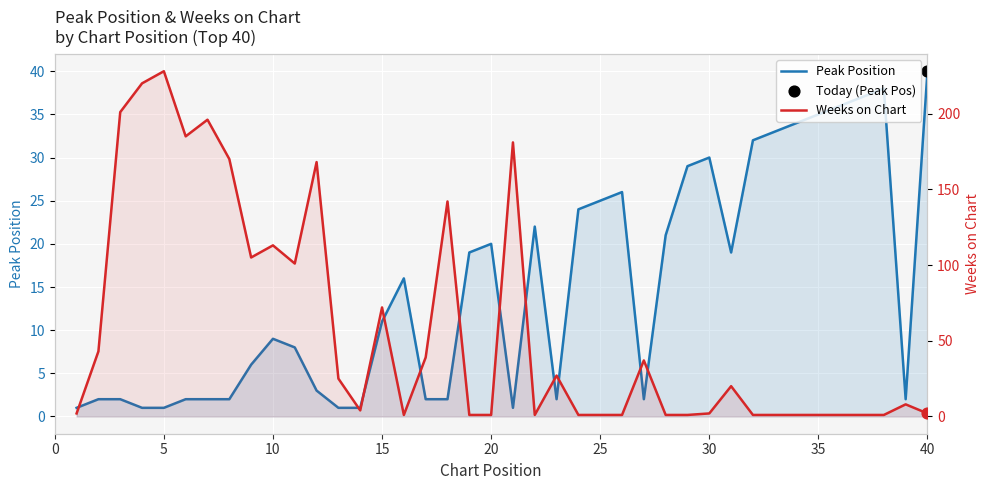

What are all the series names shown in the legend?

Peak Position, Weeks on Chart